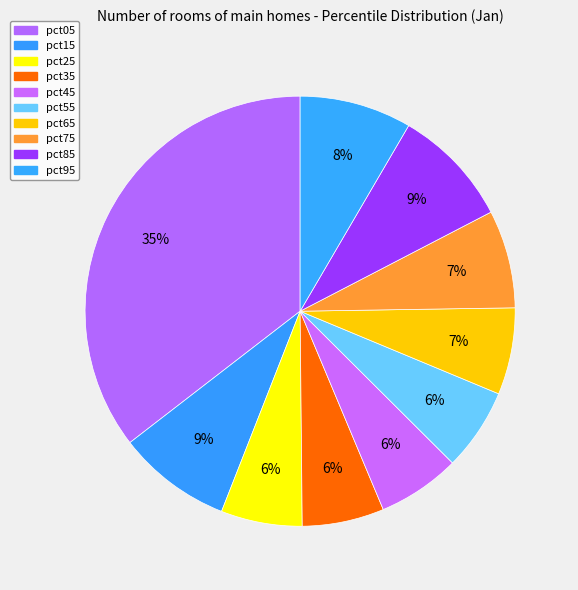

To the nearest percent, what percentage of the pie is pct35?

6%